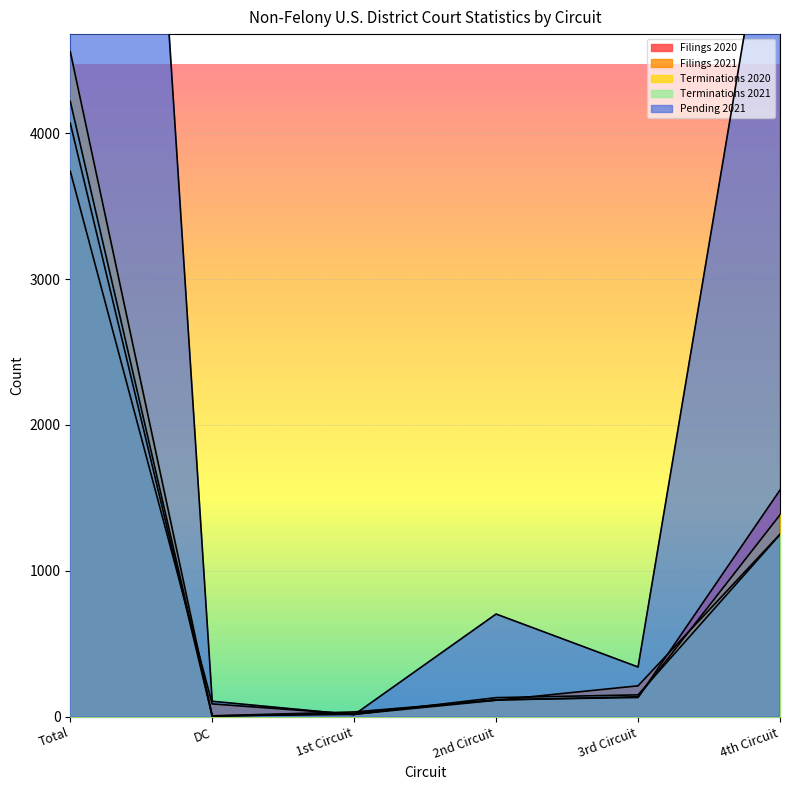

The Pending 2021 series shows 23 at 1st Circuit. True or false?

False